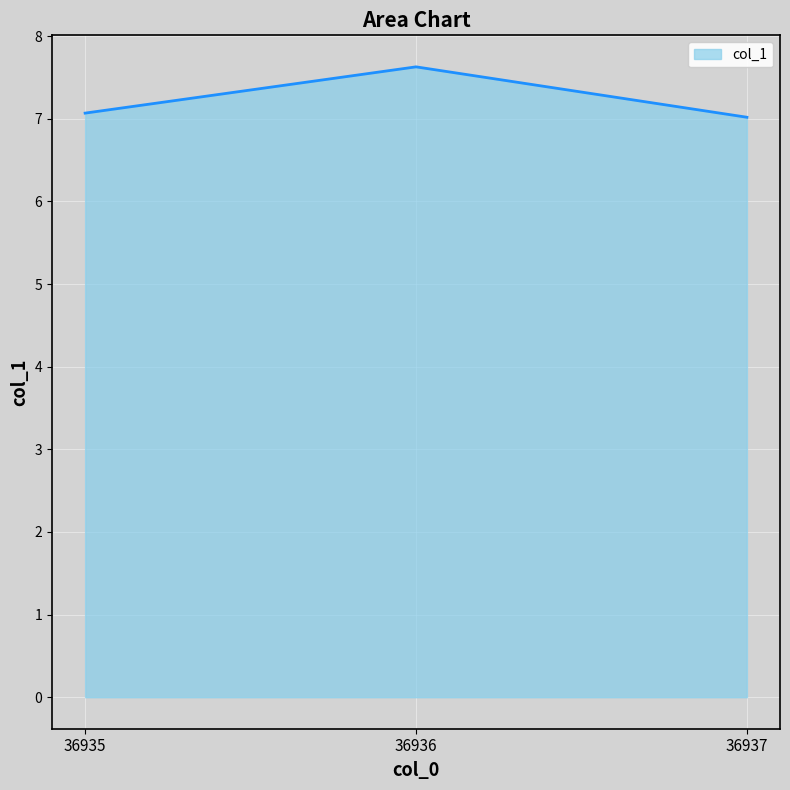

What is the sum of all values?

21.7